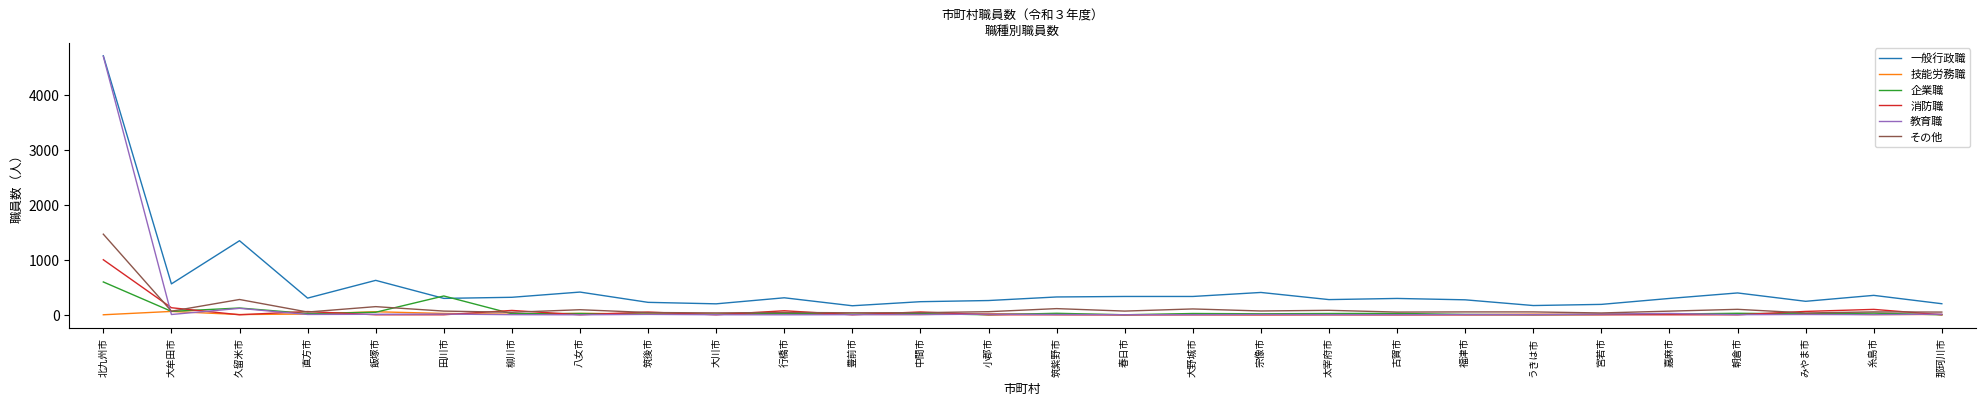

At which label does 消防職 reach its peak?

北九州市